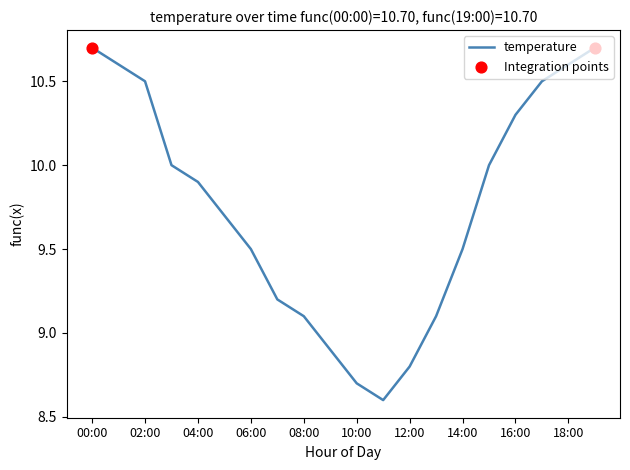

What is the difference between the maximum and minimum values?

2.1